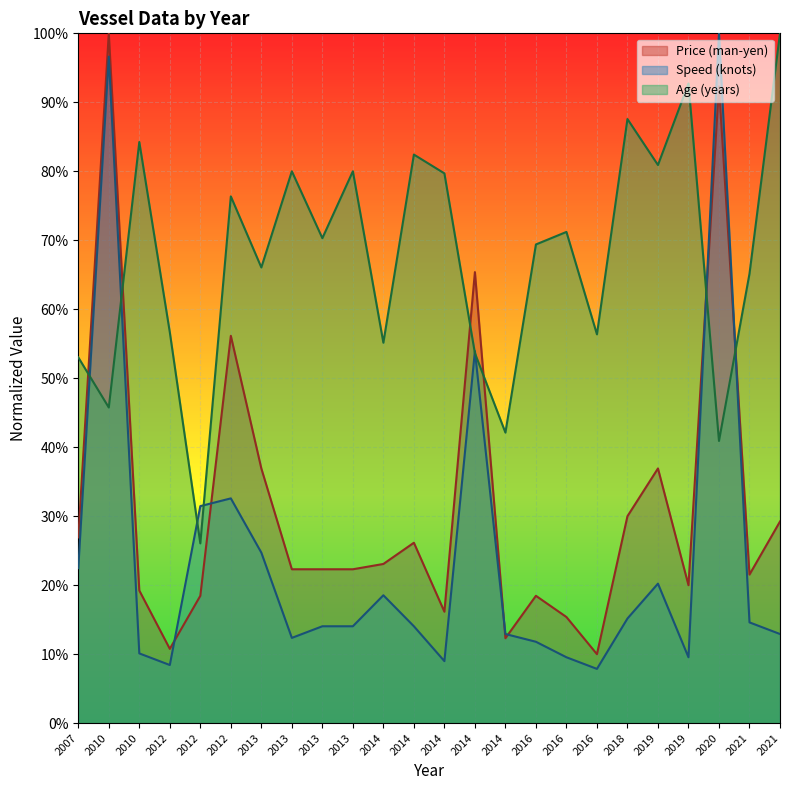

Which series has the largest total across all categories?

Age (years)